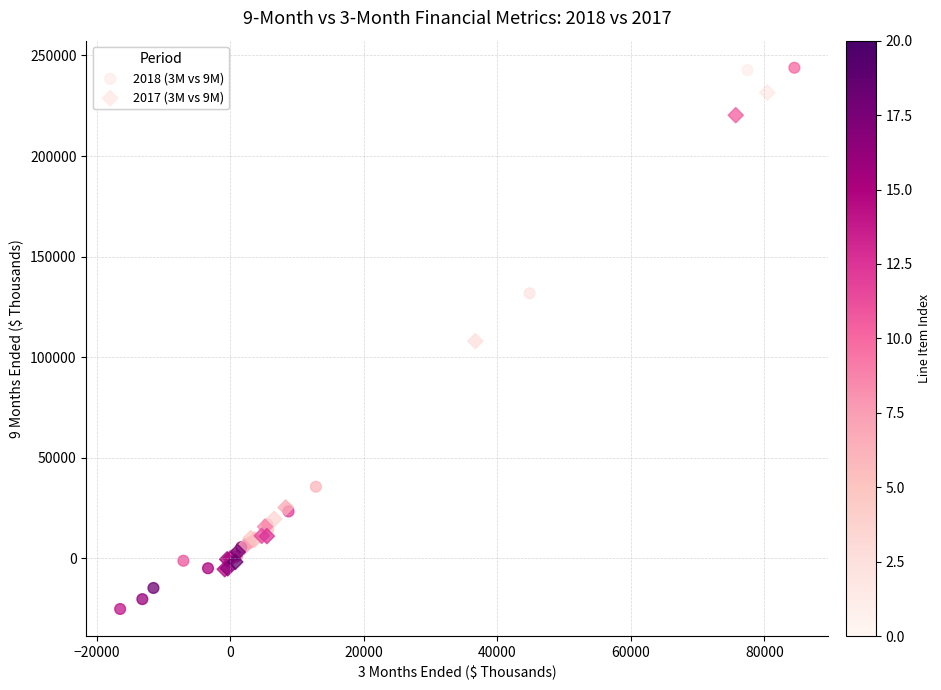

Which series reaches the minimum Y coordinate?

2018 (3M vs 9M)